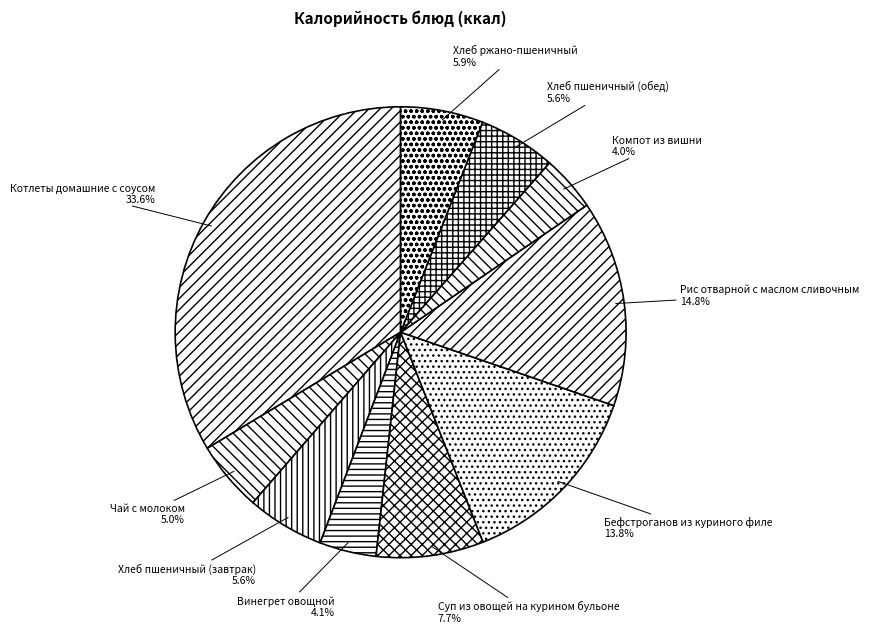

What is the largest slice in the pie chart?

Котлеты домашние с соусом